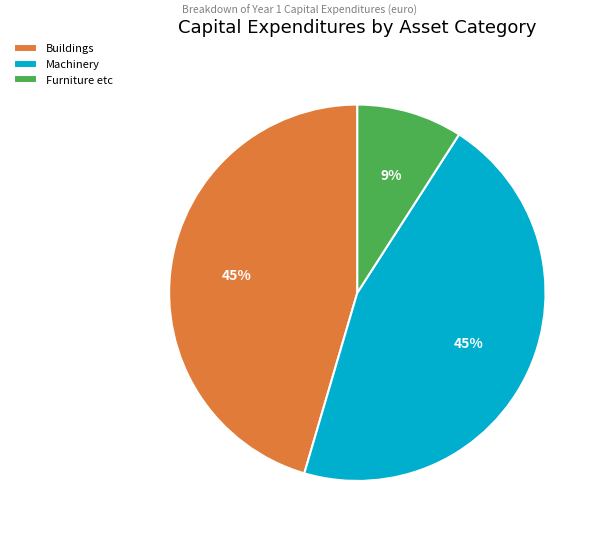

To the nearest percent, what is the difference between the largest and smallest slice percentages?

36%